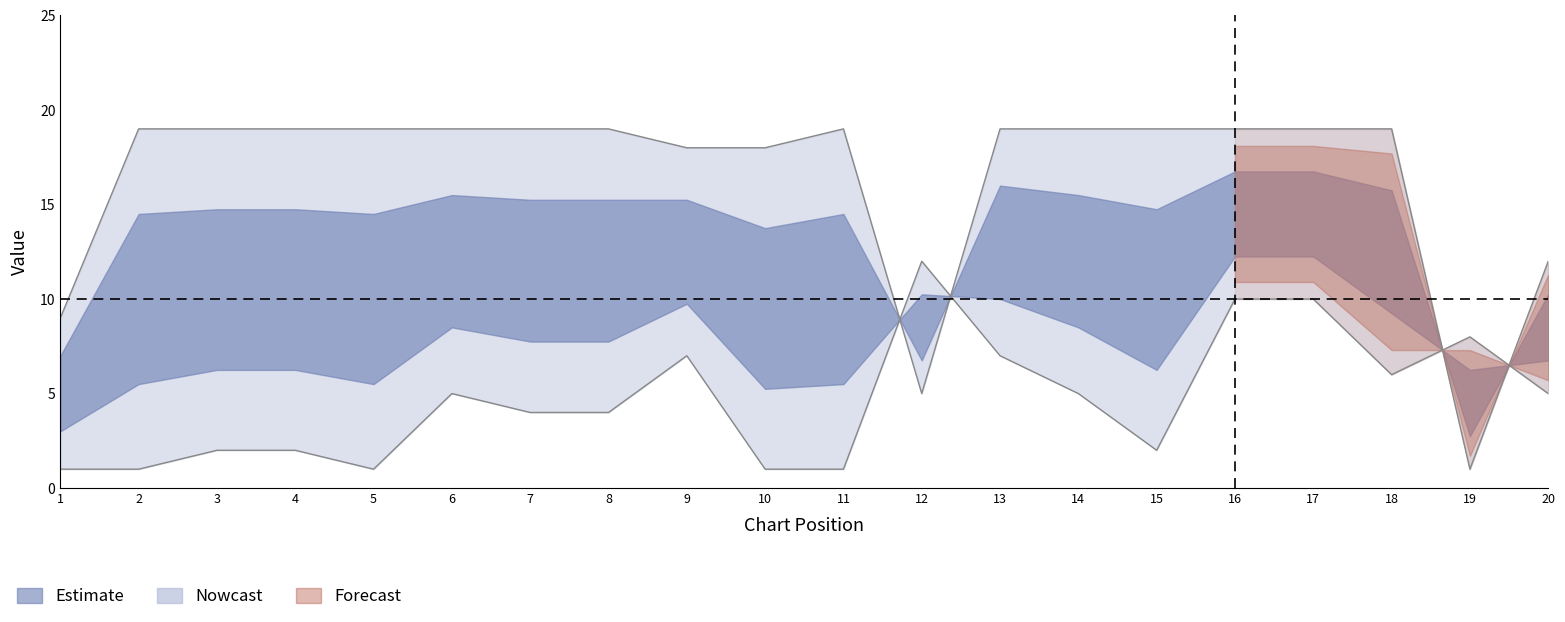

What is the spread (max minus min) of values at 11?

18